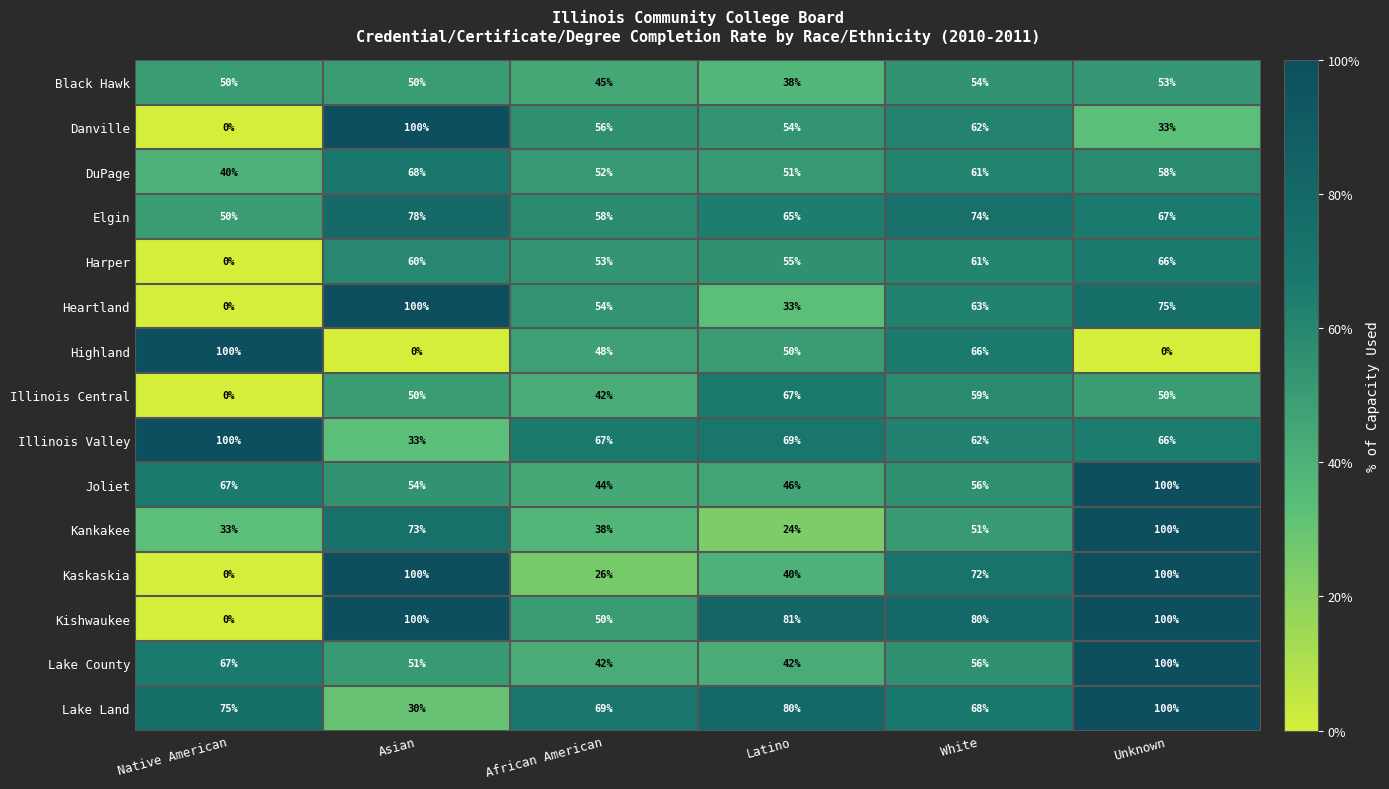

Rank the categories by Harper value from lowest to highest.

Native American, African American, Latino, Asian, White, Unknown